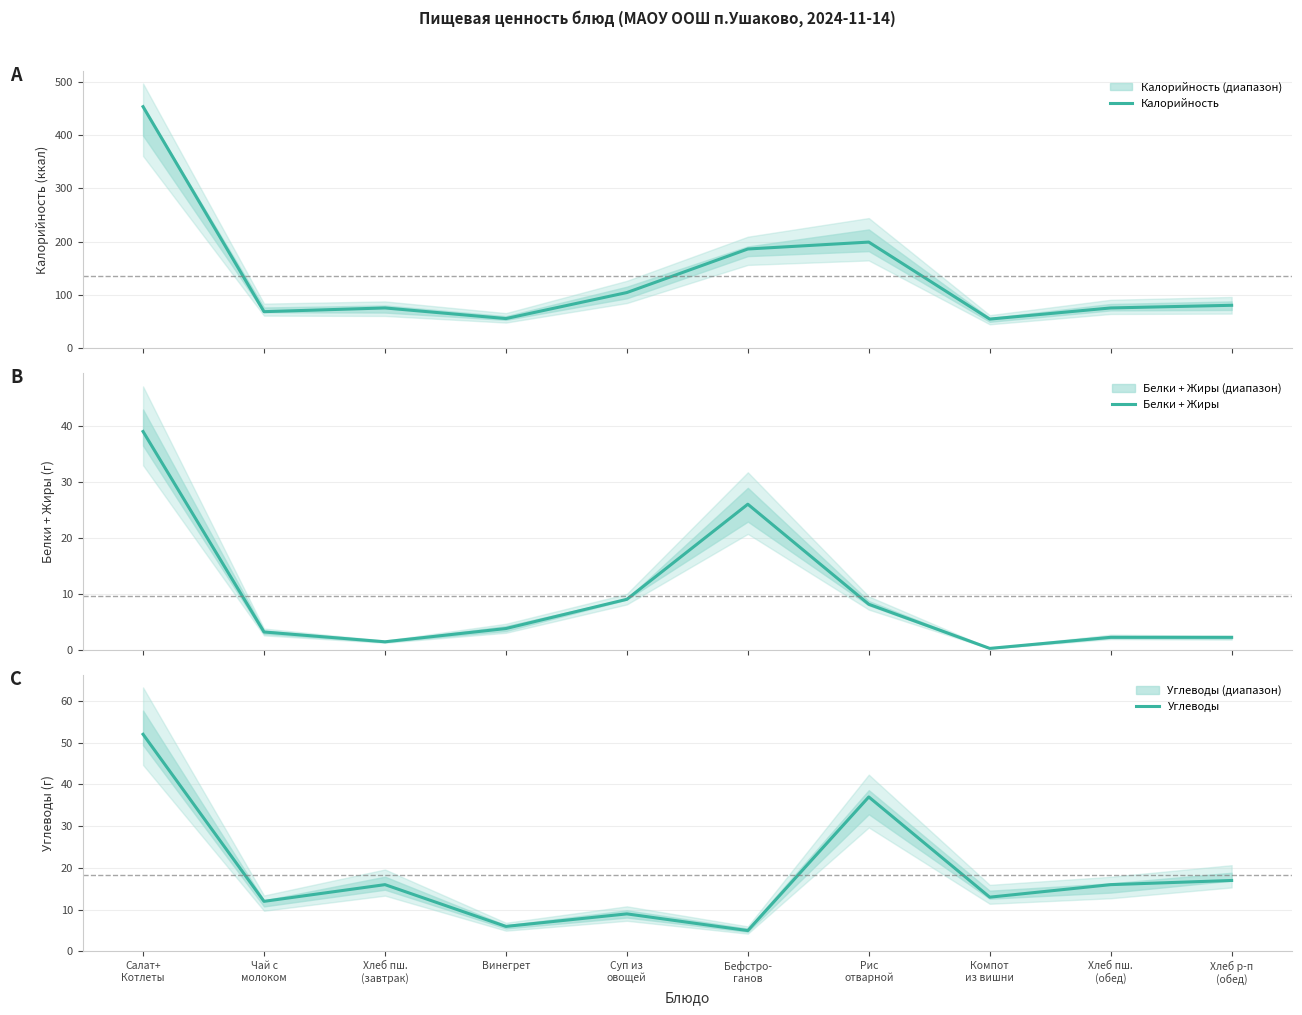

Count the number of categories in the chart.

10